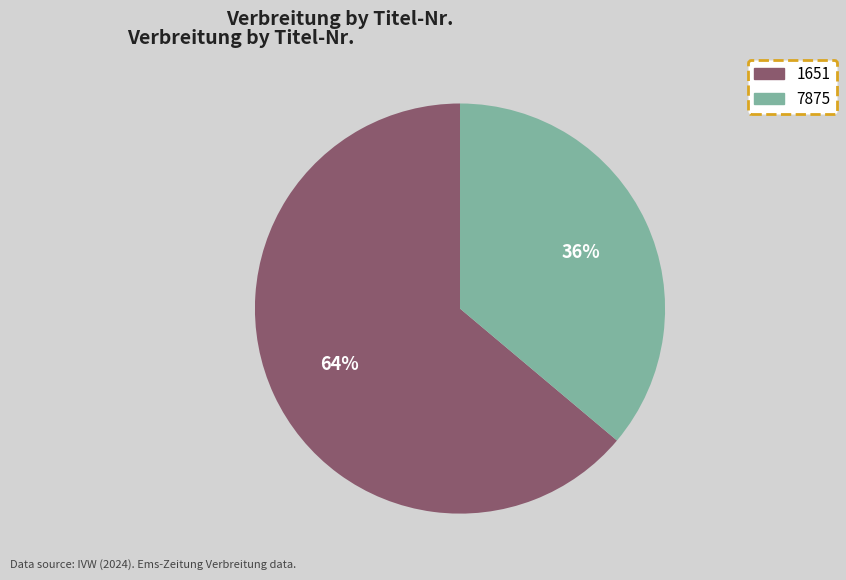

To the nearest percent, what is the average slice percentage?

50%